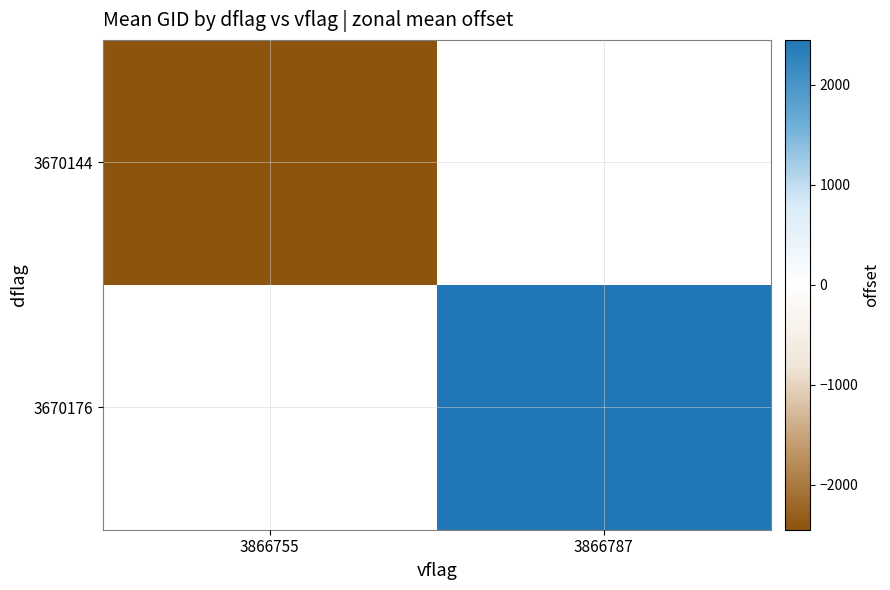

At which category does the chart reach its minimum across all series?

3866755